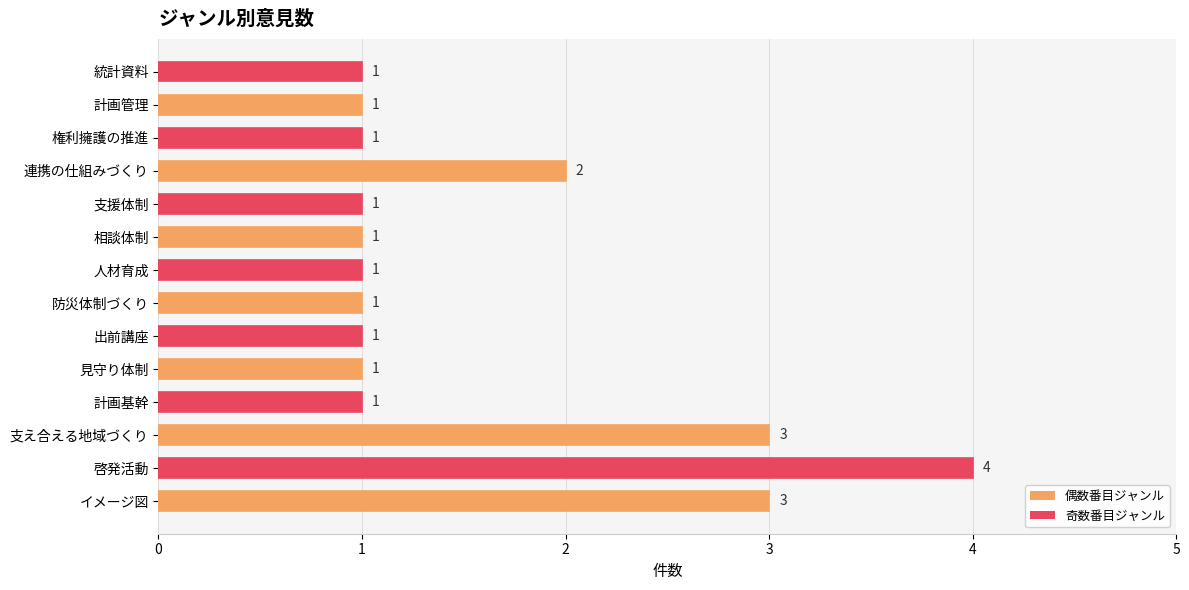

Approximately how many times larger is the value at 連携の仕組みづくり compared to 支え合える地域づくり?

0.7